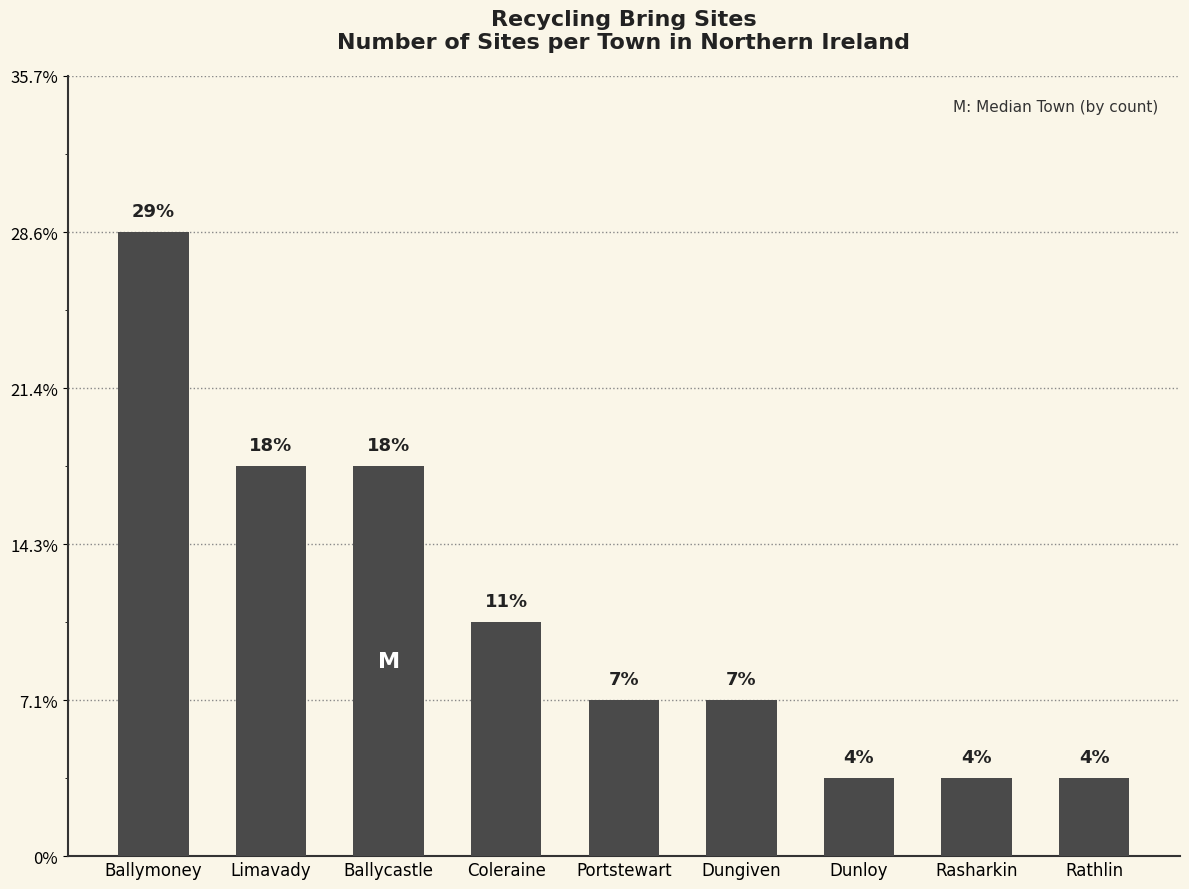

List the labels in order of value, largest first.

Ballymoney, Limavady, Ballycastle, Coleraine, Portstewart, Dungiven, Dunloy, Rasharkin, Rathlin